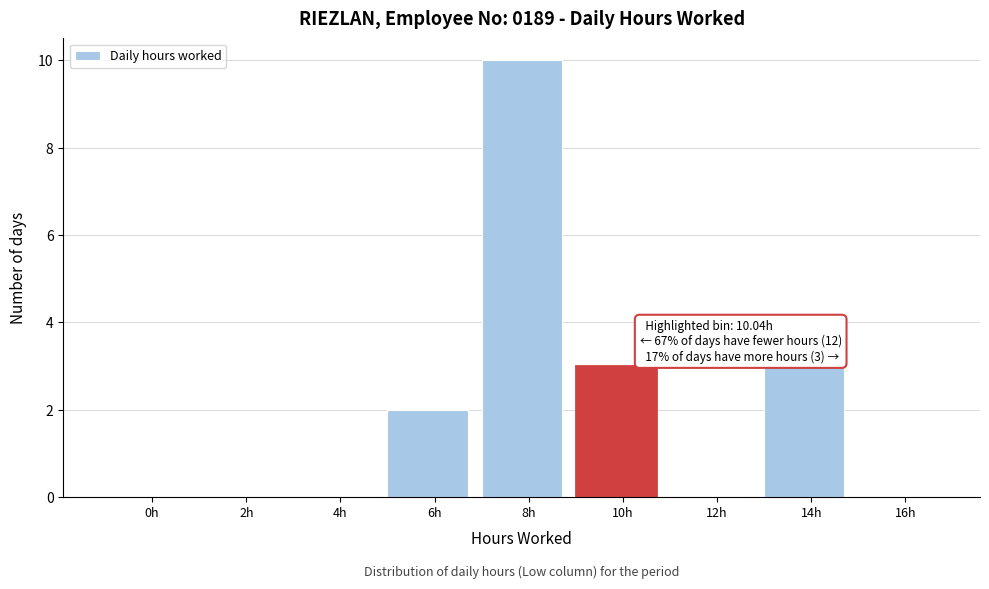

Reading left to right, transcribe all the data shown in this chart.

0h=0	2h=0	4h=0	6h=2	8h=10	10h=3	12h=0	14h=3	16h=0